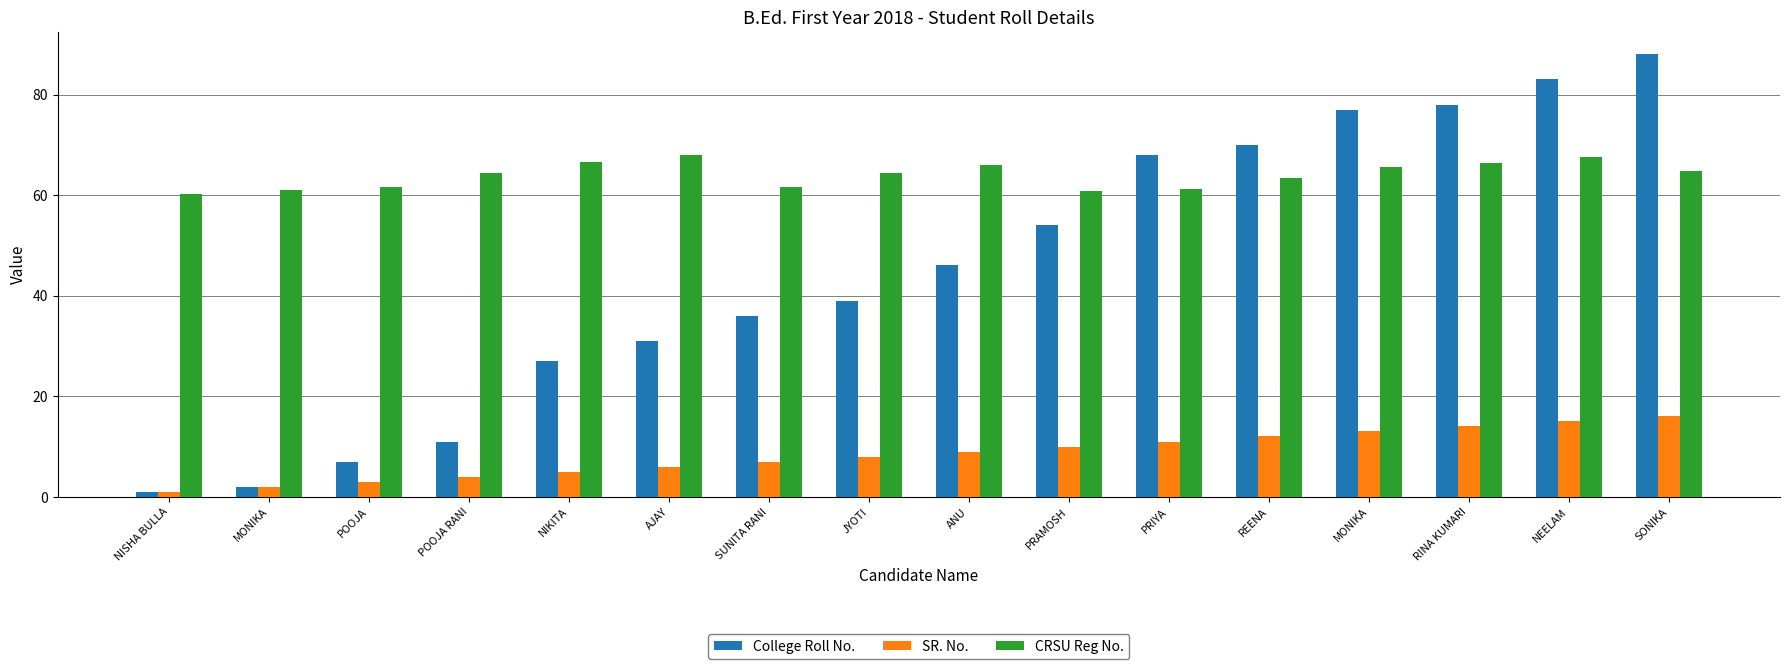

How many bars are there in total?

48